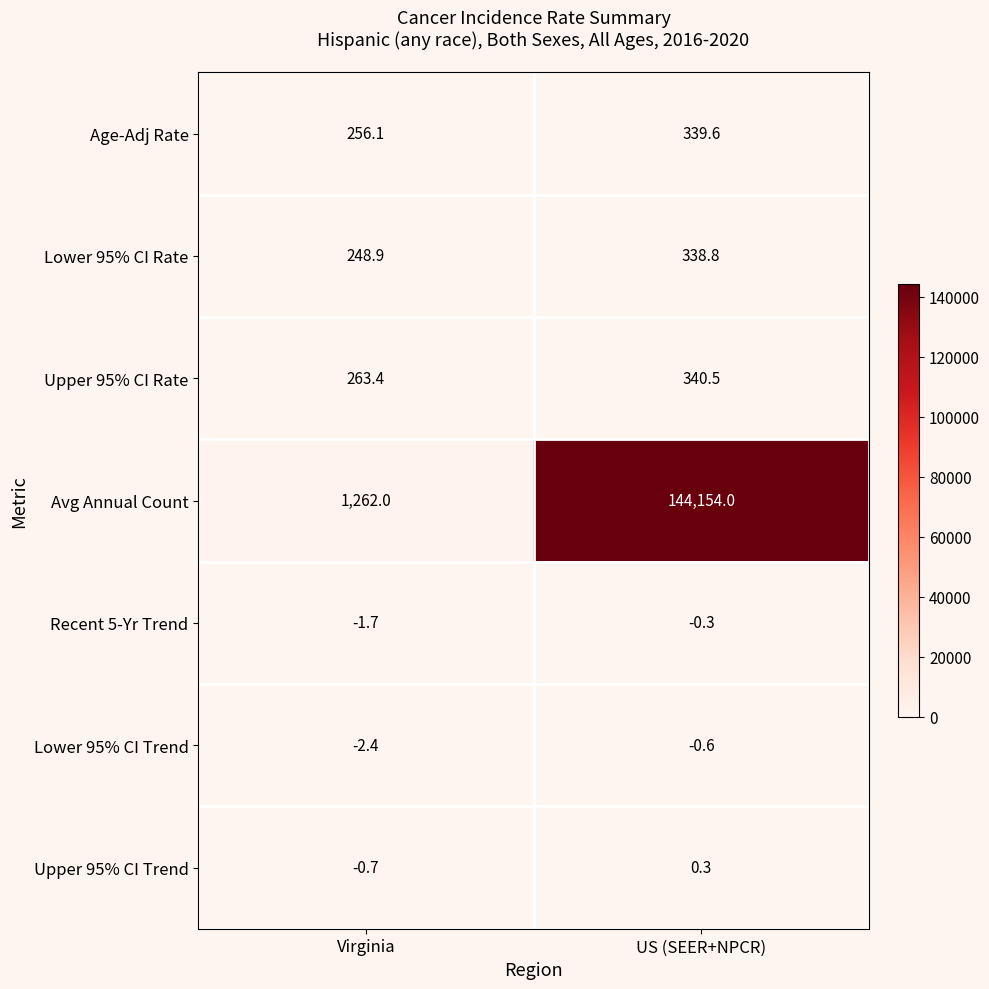

What is the total value across all series at Virginia?

2025.6